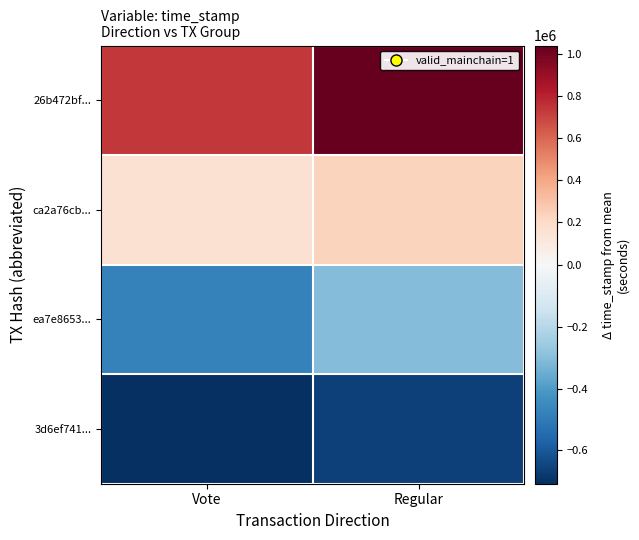

At which category is the sum across all series the highest?

Regular